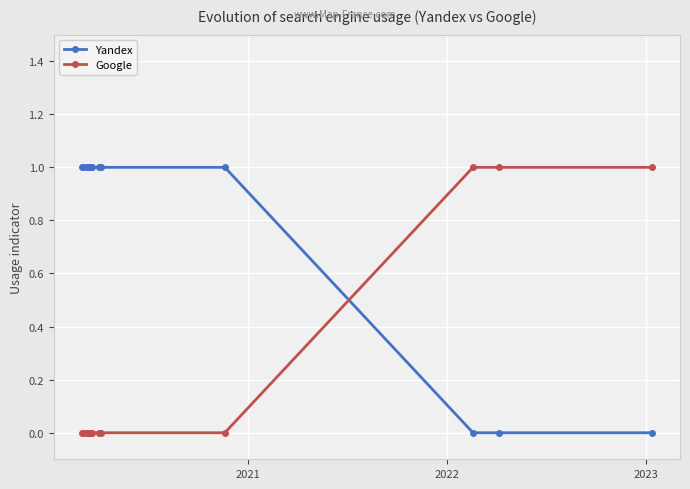

Which series has the largest total across all categories?

Yandex